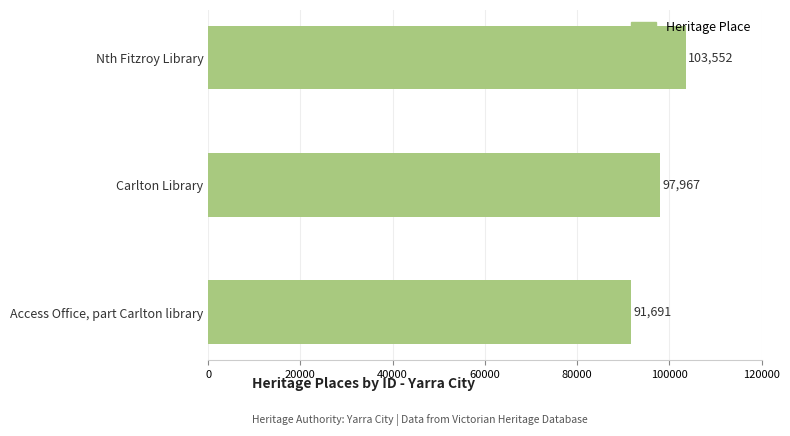

How many data points does each series have?

3